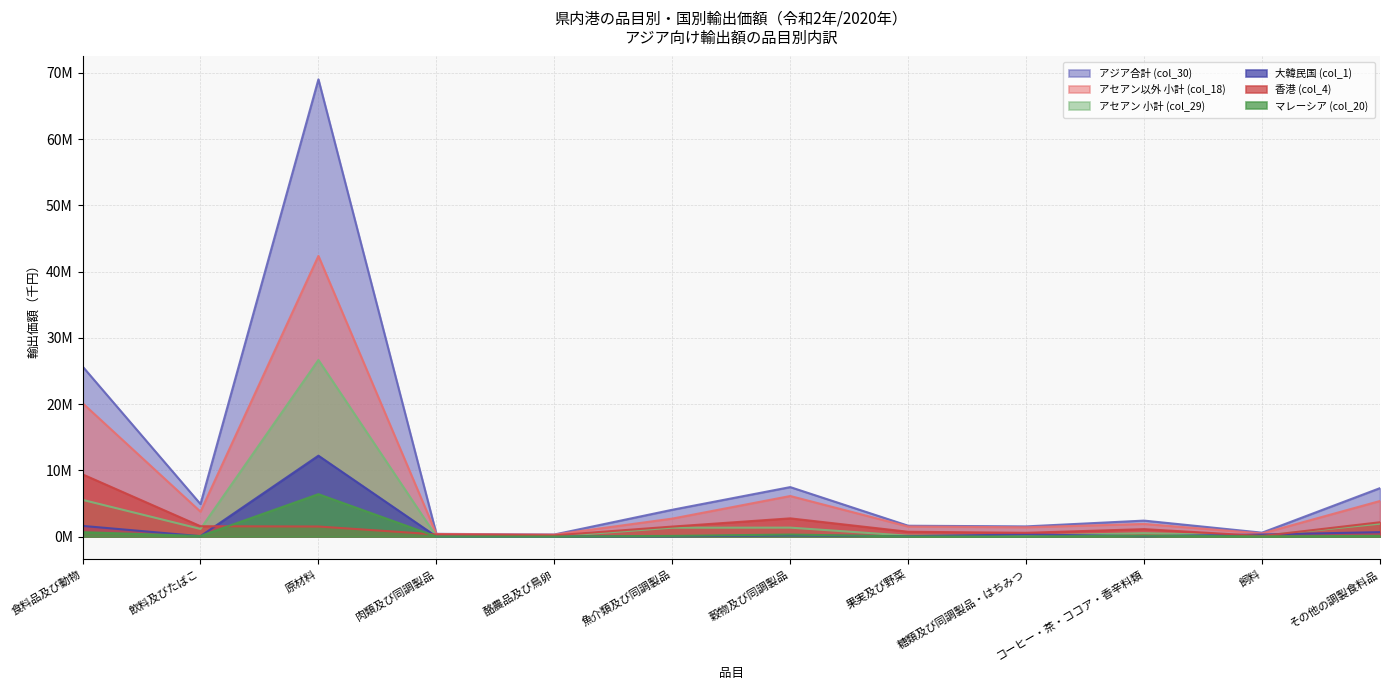

What is the difference between the アセアン以外 小計 (col_18) values at 飲料及びたばこ and 酪農品及び鳥卵?

3469681